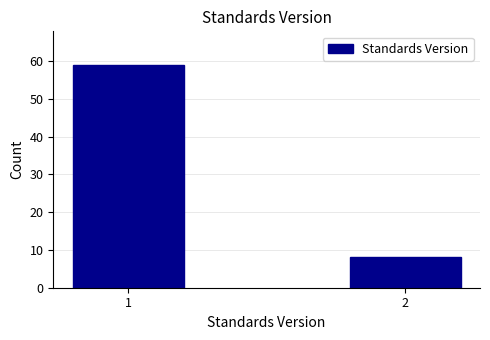

Reading left to right, extract all data points from this chart.

59	8